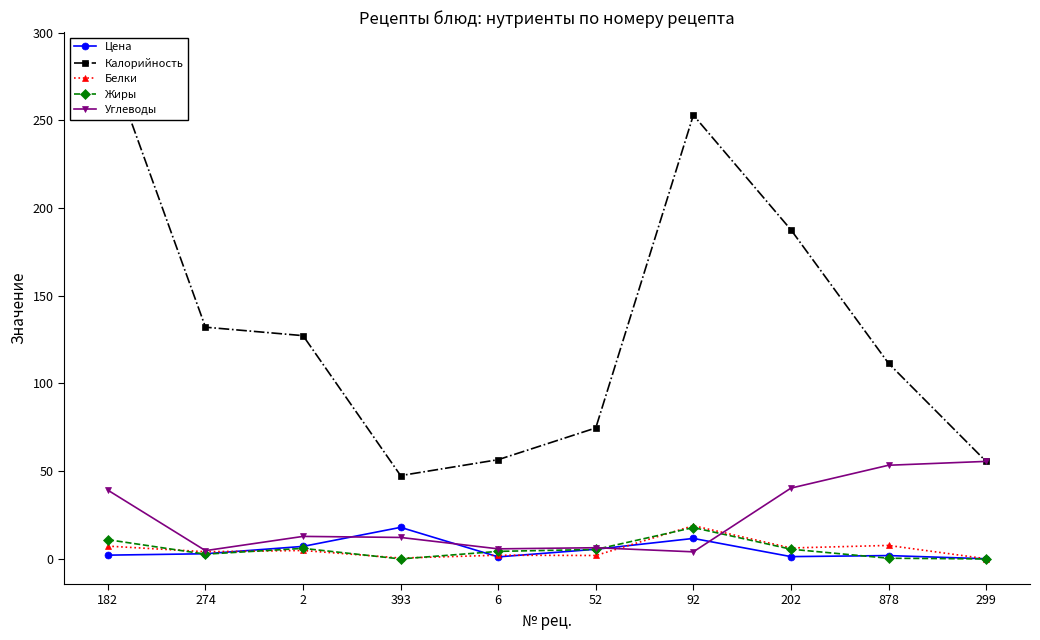

How many categories are shown in the chart?

10